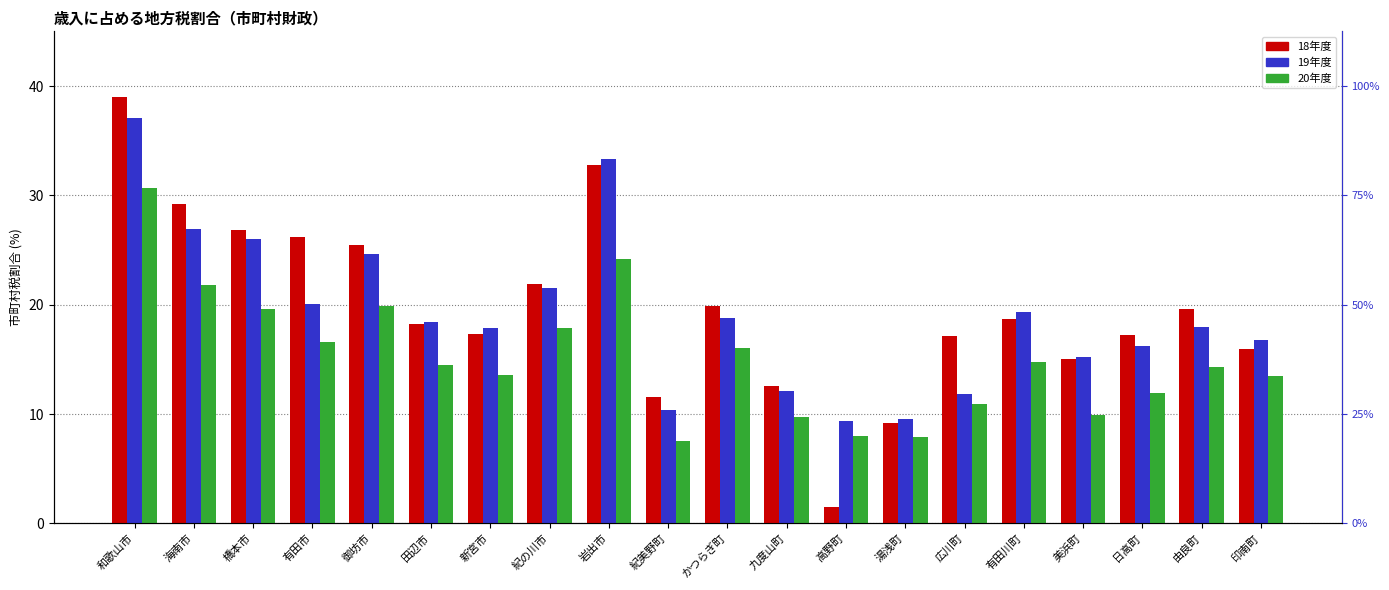

Which category has the lowest value across all series?

高野町